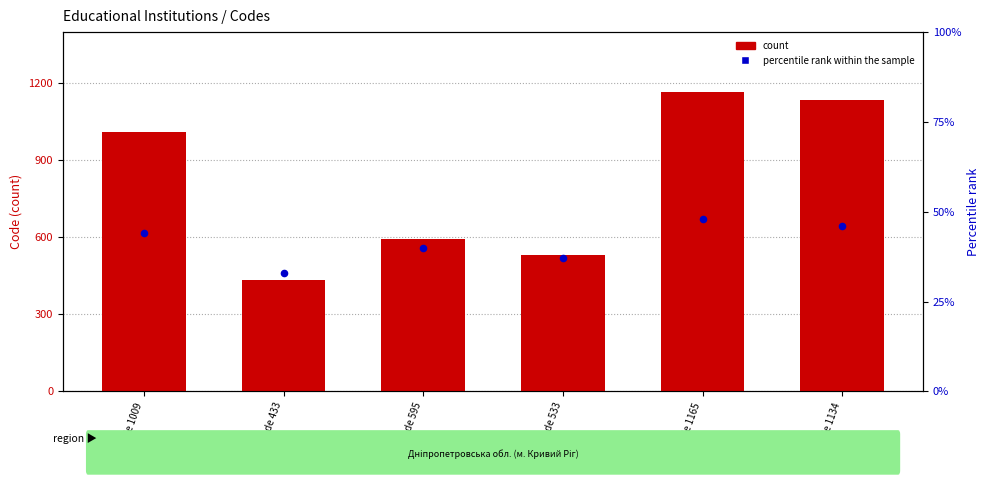

Which series has the largest Y range (max minus min)?

count